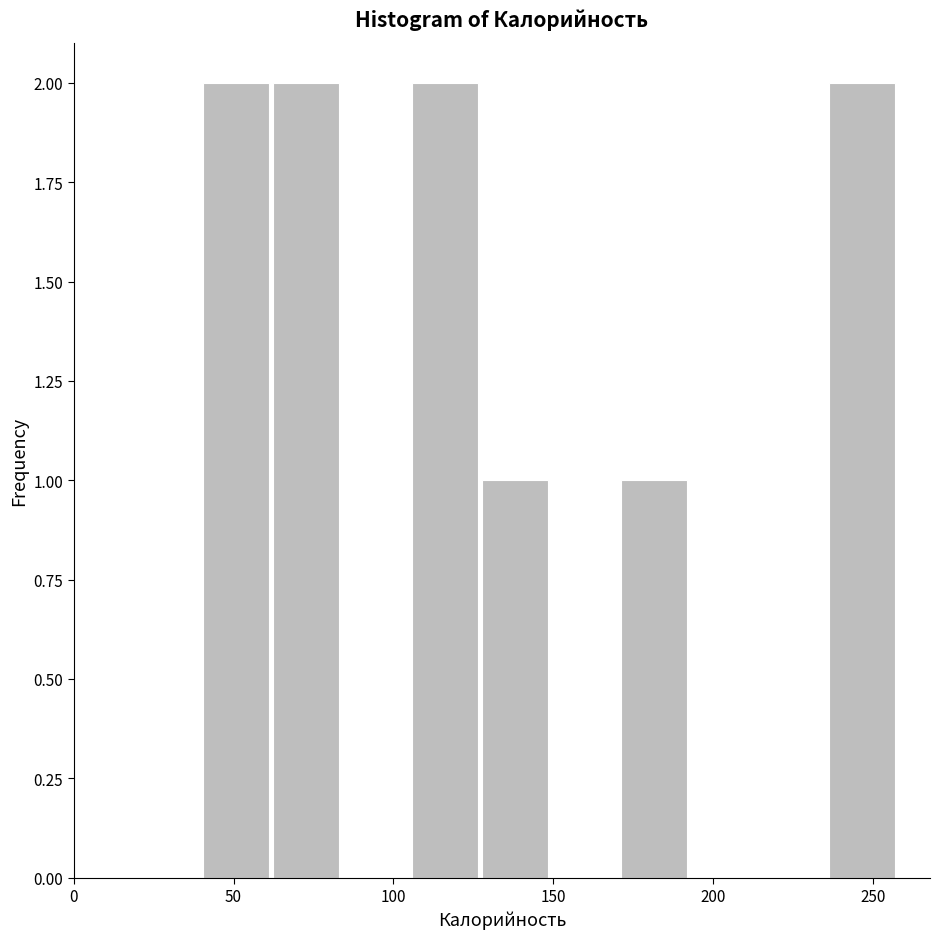

Reading left to right, transcribe this chart: for each bar, give the range it covers on the x-axis and its height. Neither the bar edges nor the heights are printed on the chart, so give them approximately, as read against the axes.

40 to 60: 2
60 to 85: 2
85 to 105: 0
105 to 125: 2
125 to 150: 1
150 to 170: 0
170 to 190: 1
190 to 215: 0
215 to 235: 0
235 to 260: 2